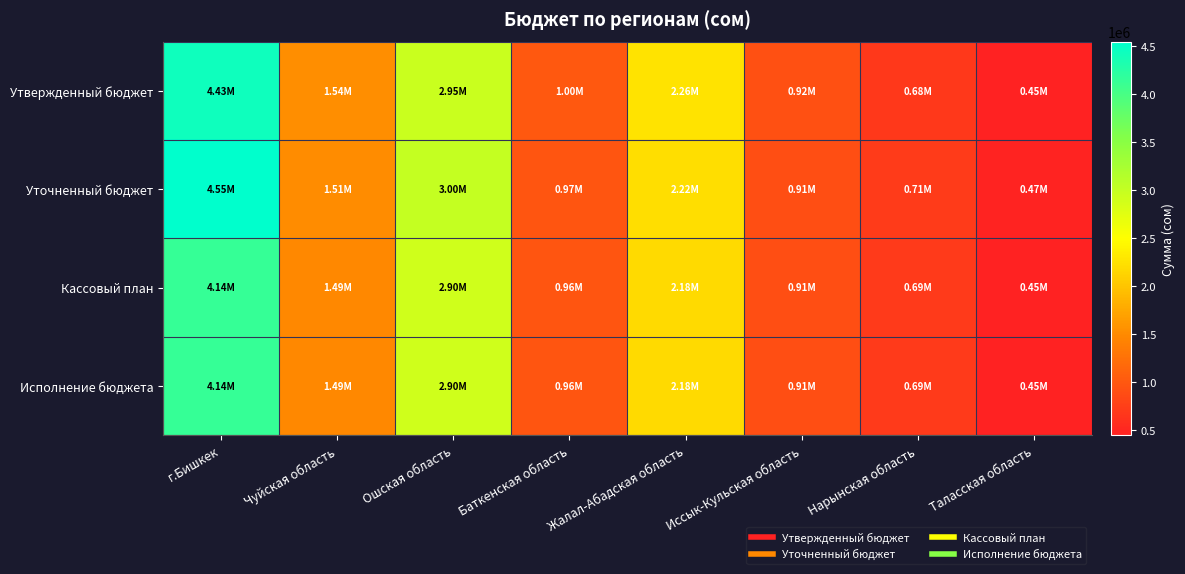

Between г.Бишкек and Таласская область, which series saw the biggest shift?

Уточненный бюджет